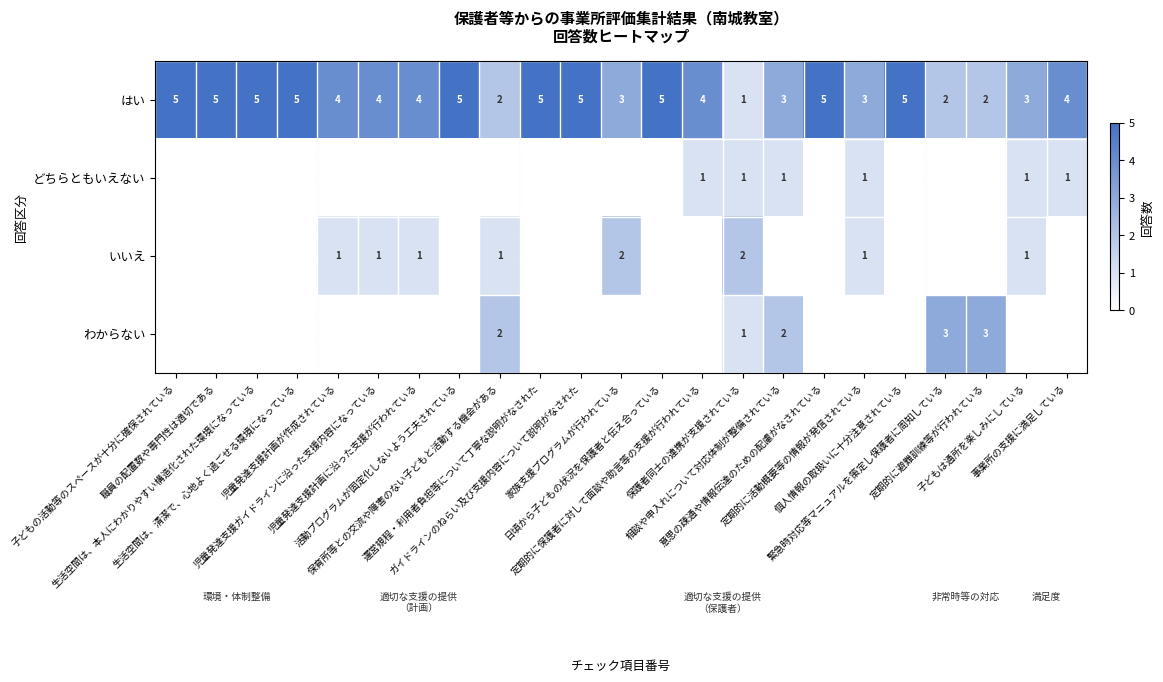

Count the はい values in the range 3 to 5.

19